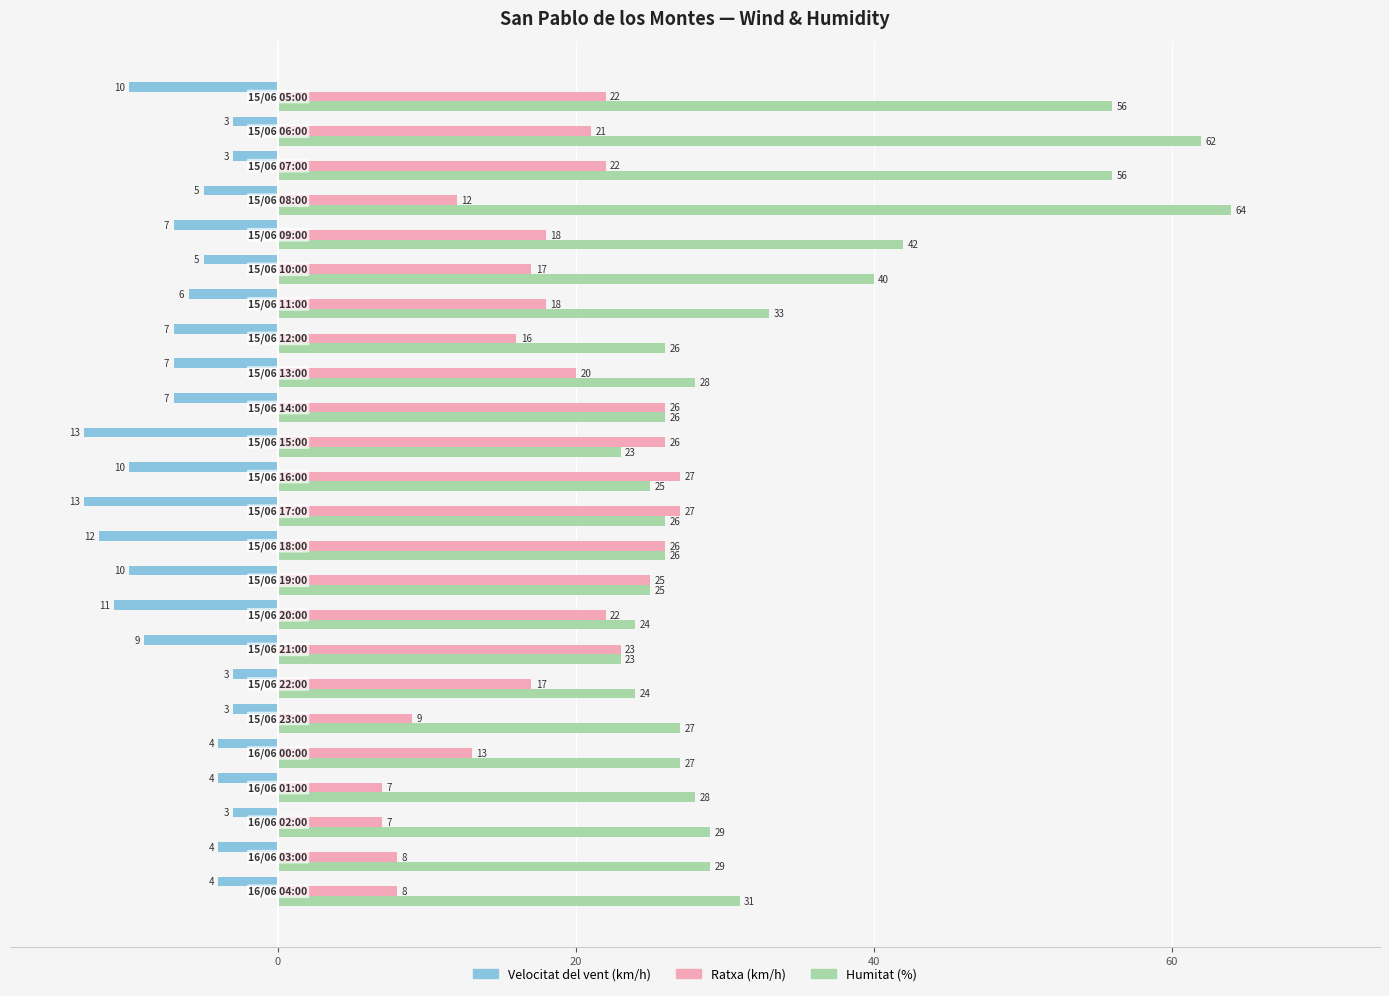

What is the difference between the second highest and second lowest values in the Velocitat del vent (km/h) series?

10